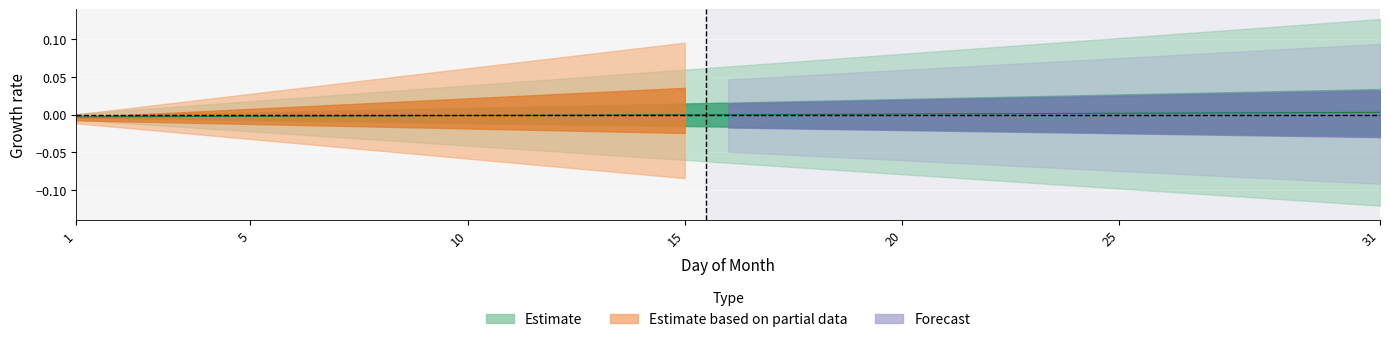

Where is the data nearest to the value 0?

16